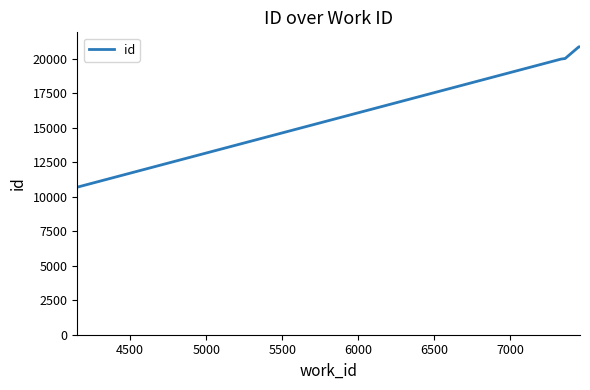

What is the difference between the maximum and minimum values?

10178